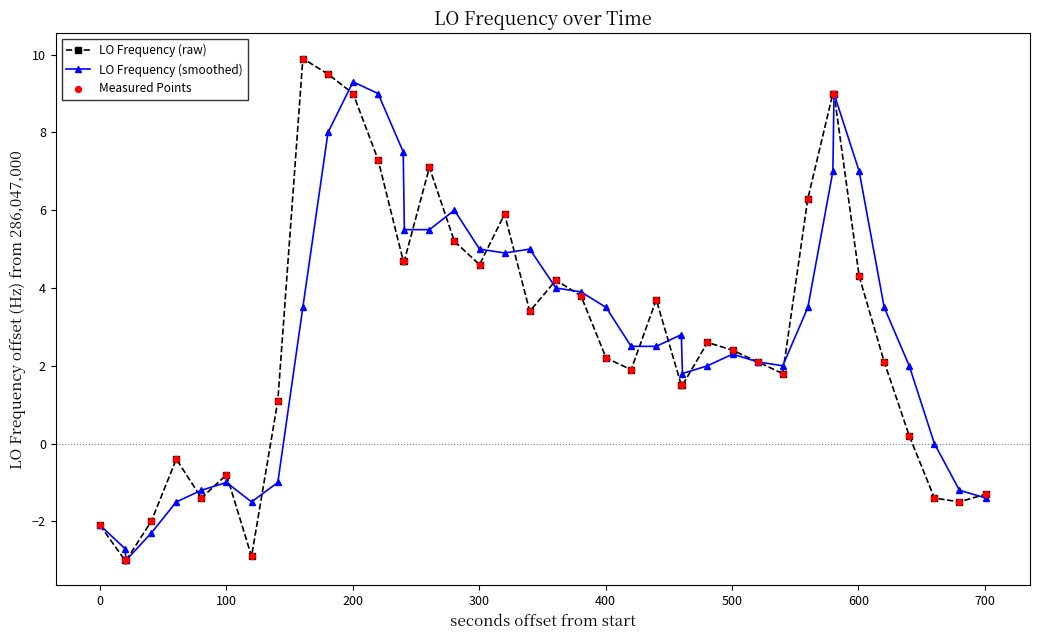

What is the value of the LO Frequency (raw) point at the 28th from the left?

2.6